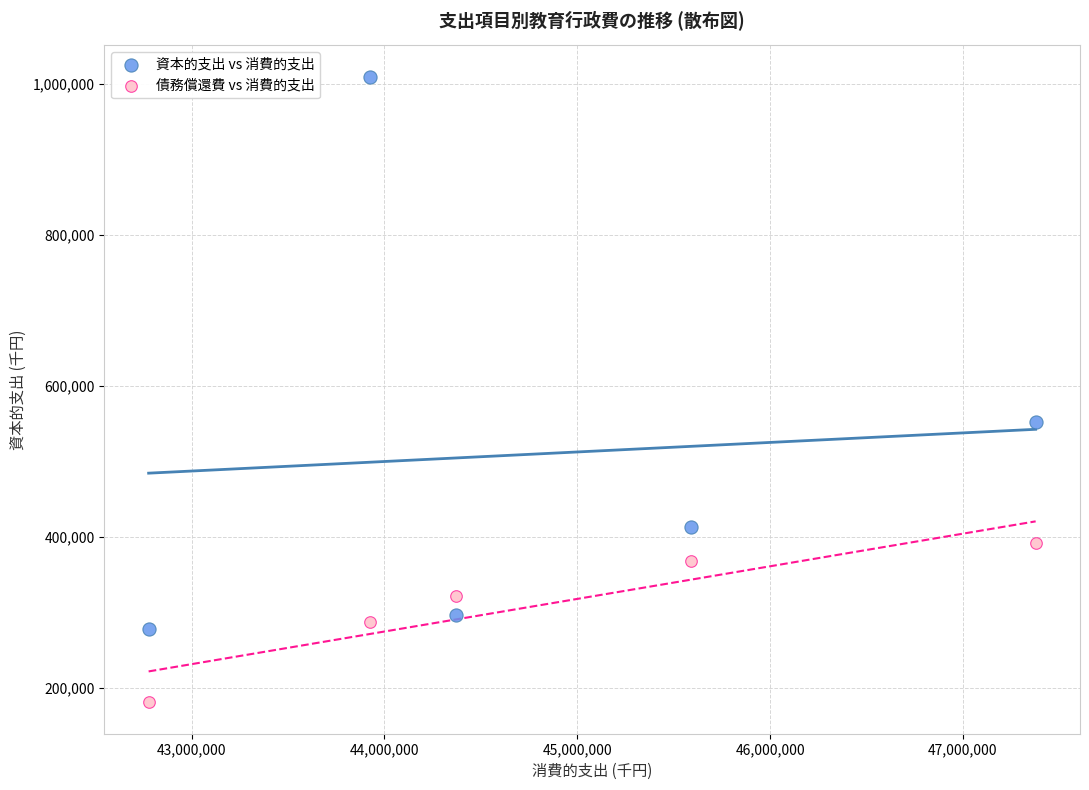

Across all data points, what is the range of Y values (max minus min)?

829464